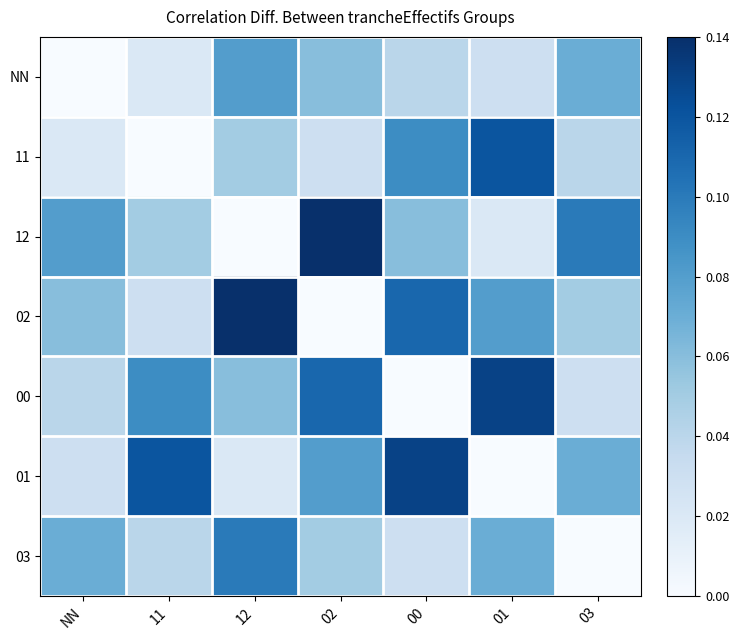

Reading right to left, extract all data points from this chart.

NN: 03=0.1	01=0.0	00=0.0	02=0.1	12=0.1	11=0.0	NN=0.0
11: 03=0.0	01=0.1	00=0.1	02=0.0	12=0.1	11=0.0	NN=0.0
12: 03=0.1	01=0.0	00=0.1	02=0.1	12=0.0	11=0.1	NN=0.1
02: 03=0.1	01=0.1	00=0.1	02=0.0	12=0.1	11=0.0	NN=0.1
00: 03=0.0	01=0.1	00=0.0	02=0.1	12=0.1	11=0.1	NN=0.0
01: 03=0.1	01=0.0	00=0.1	02=0.1	12=0.0	11=0.1	NN=0.0
03: 03=0.0	01=0.1	00=0.0	02=0.1	12=0.1	11=0.0	NN=0.1